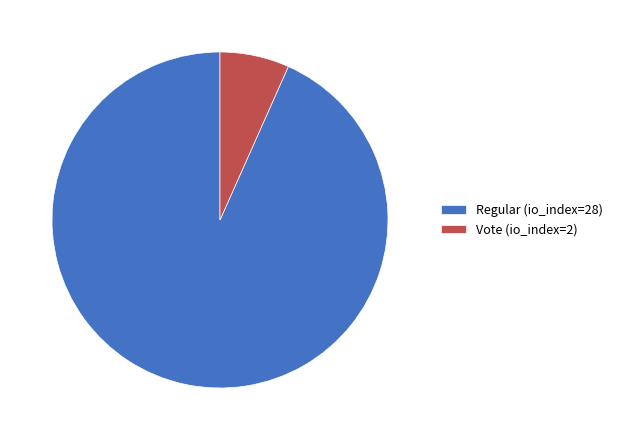

How many slices are in this pie chart?

2